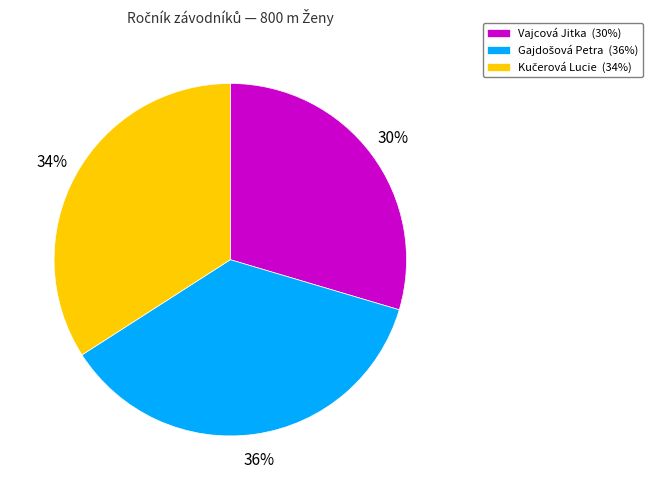

How many slices are in this pie chart?

3